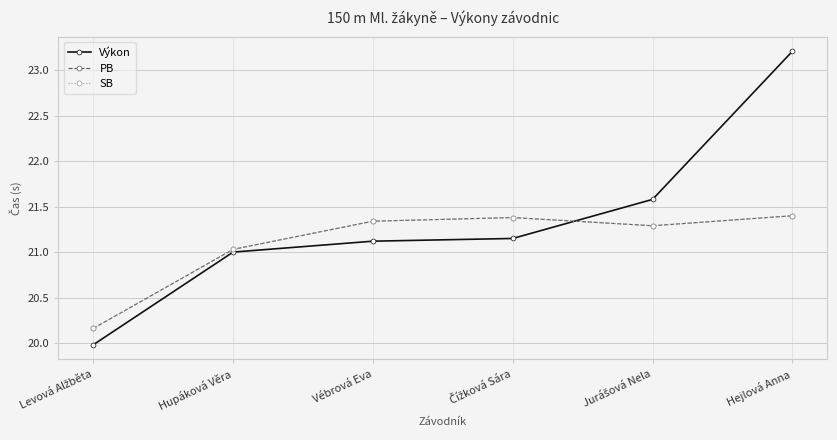

What is the average value of the PB series?

21.1